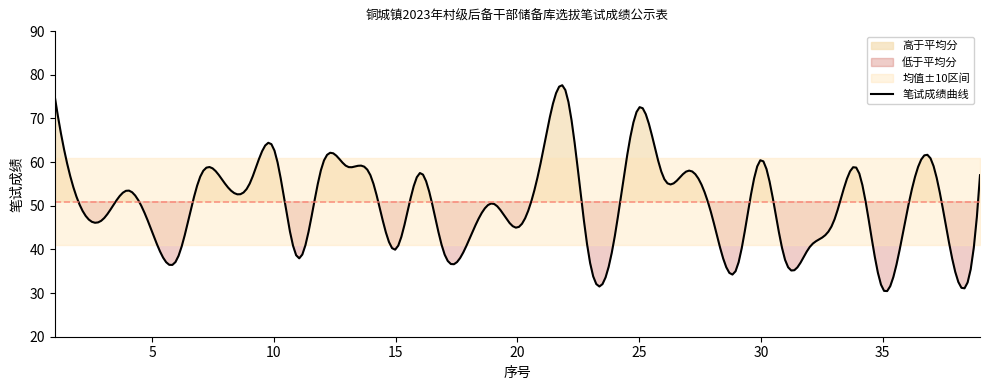

What is the lowest value of the 笔试成绩曲线 series?

30.5